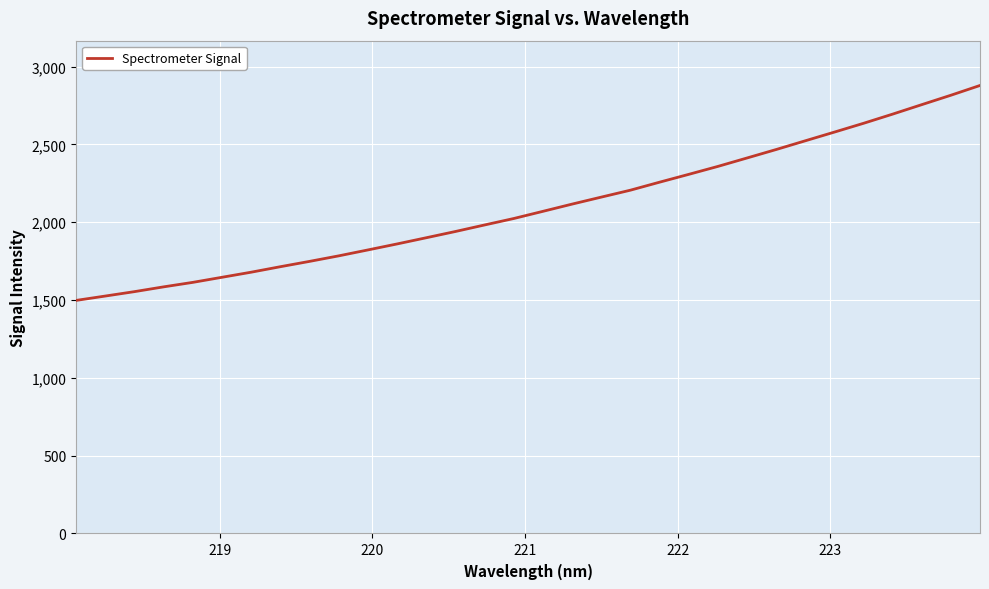

What is the minimum value shown in the chart?

1497.6